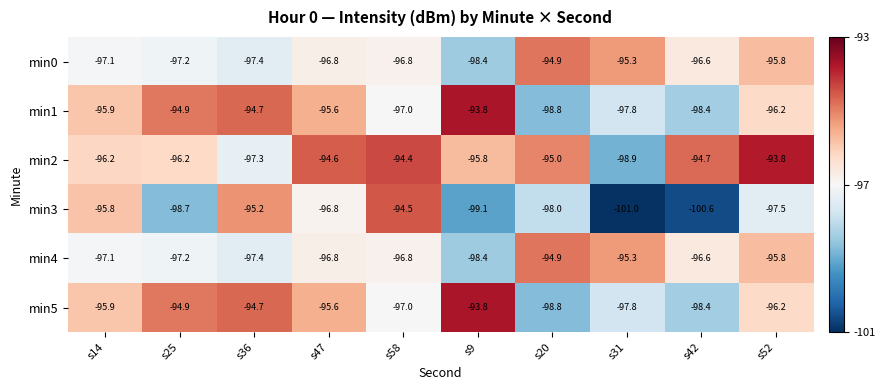

Is it true that min5 equals -95.6 at s47?

True